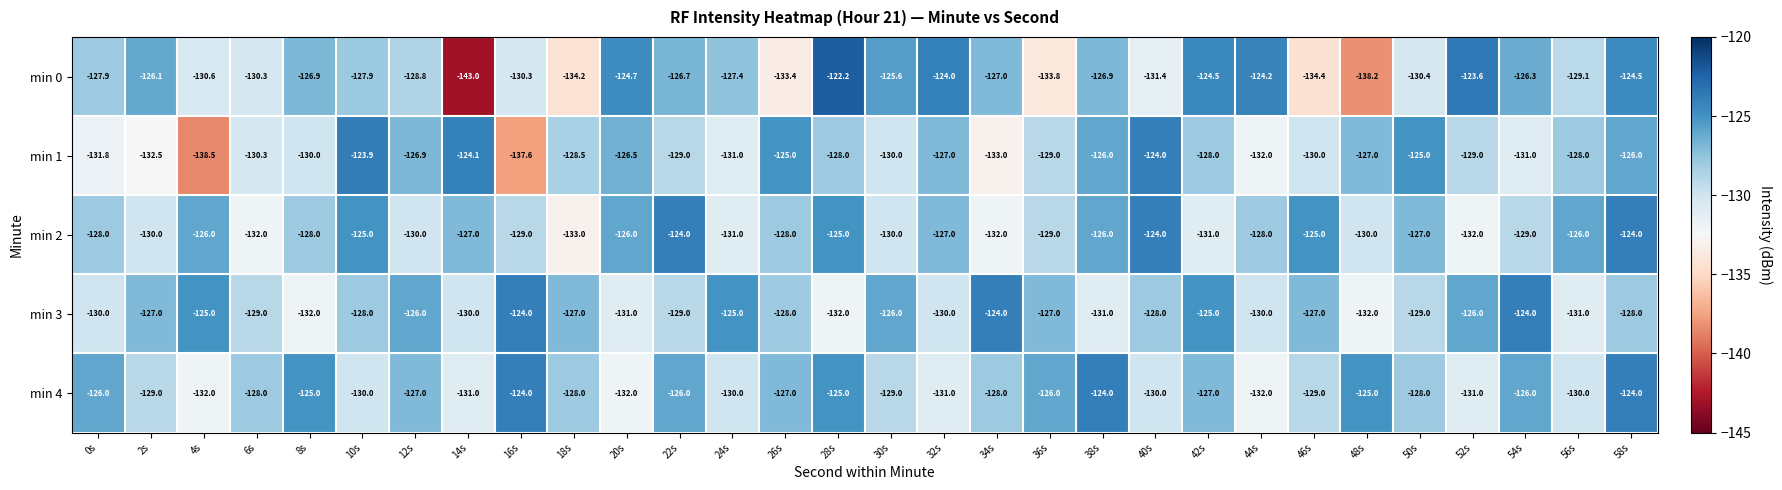

What is the difference between the maximum and second lowest values in the min 0 series?

16.0